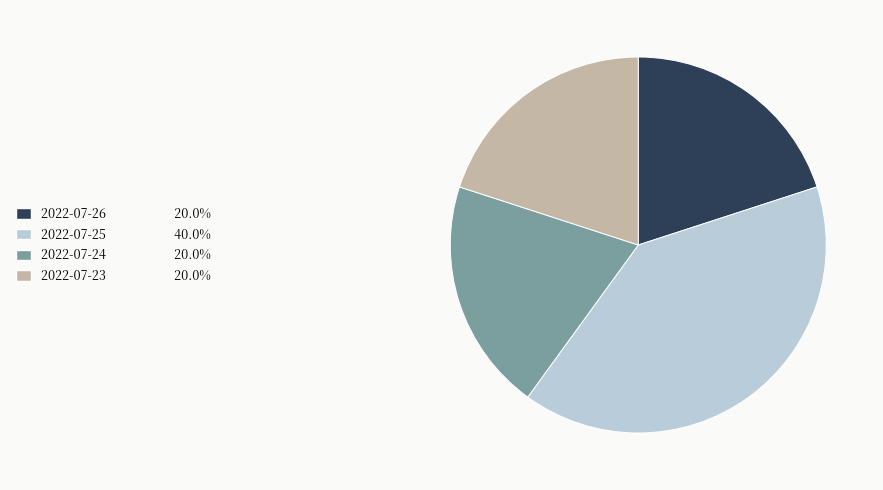

Do 2022-07-26 and 2022-07-24 together represent more than half of the pie?

No